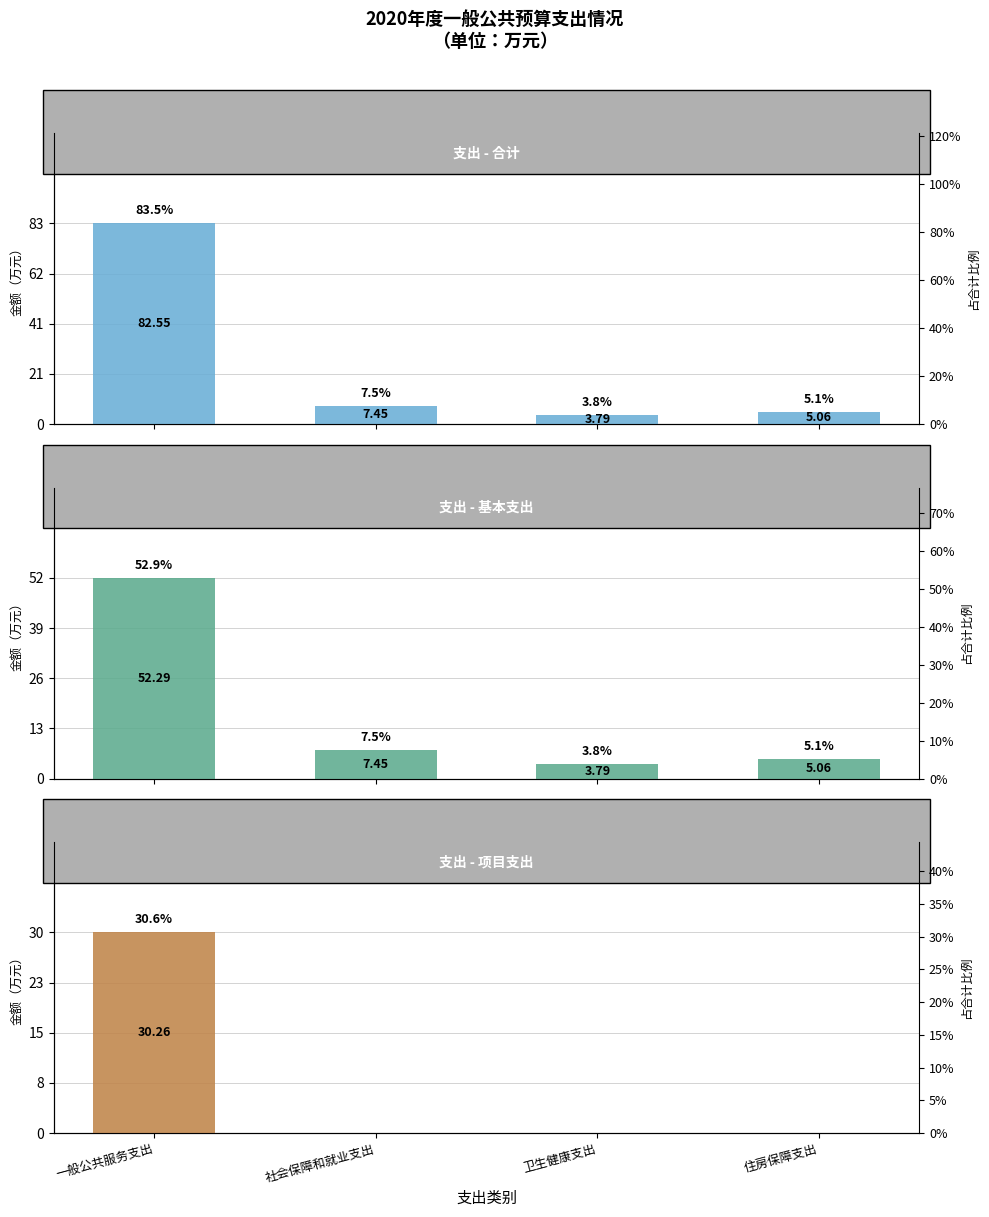

Is it true that 项目支出 equals 0.0 at 社会保障和就业支出?

True